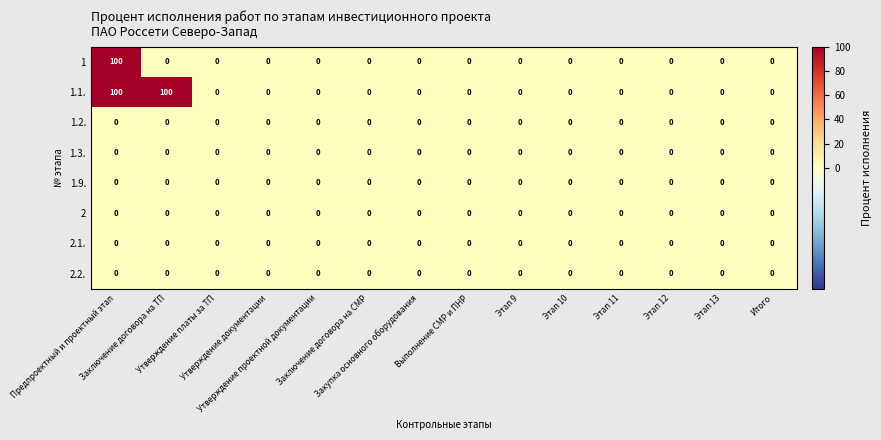

Which series has the largest total across all categories?

1.1.